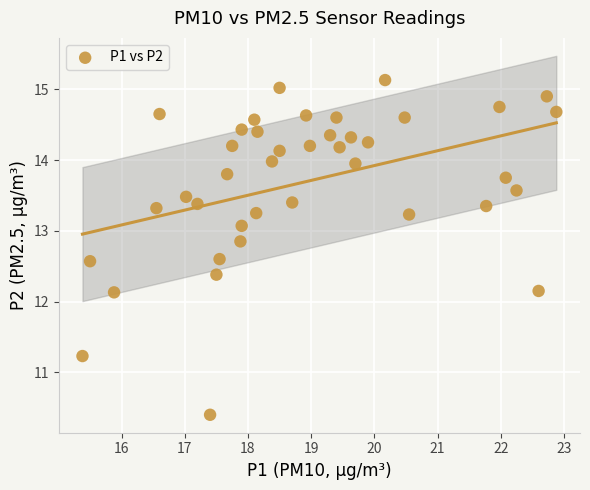

What is the range of Y values (max minus min)?

4.7